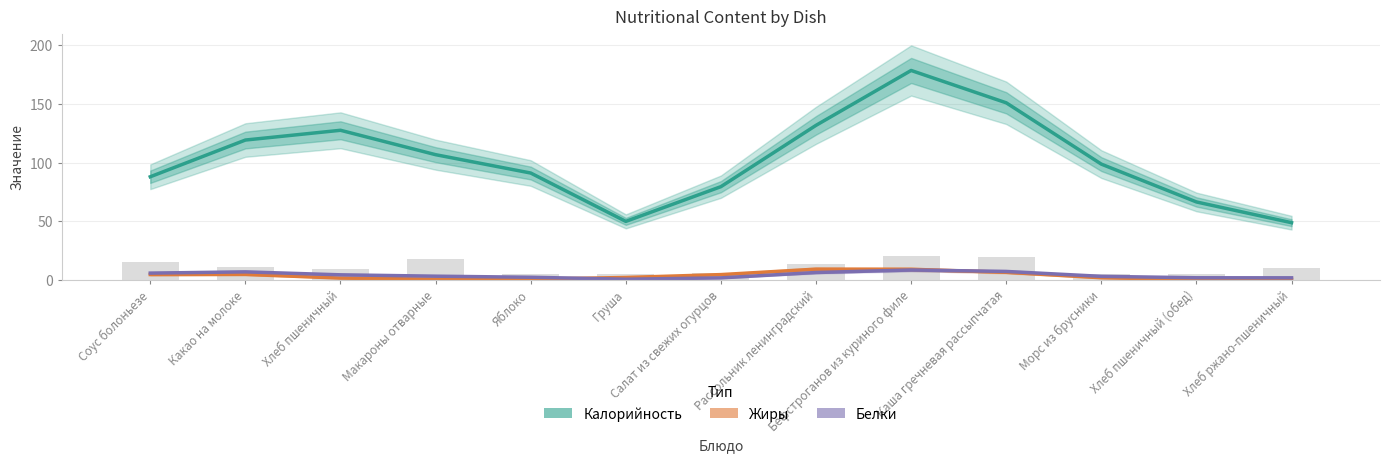

What is the highest value of the Белки series?

8.3